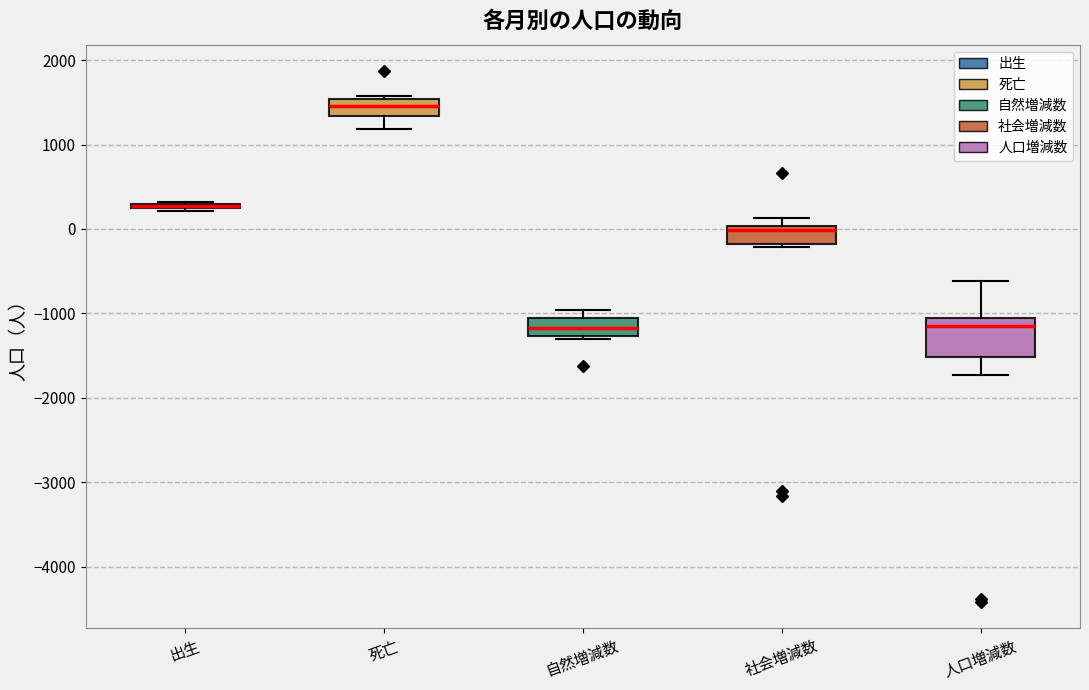

Where does the median line of the box for 自然増減数 sit on the y-axis? The values are not printed on the chart, so give them approximately, as read against the axis.

-1200